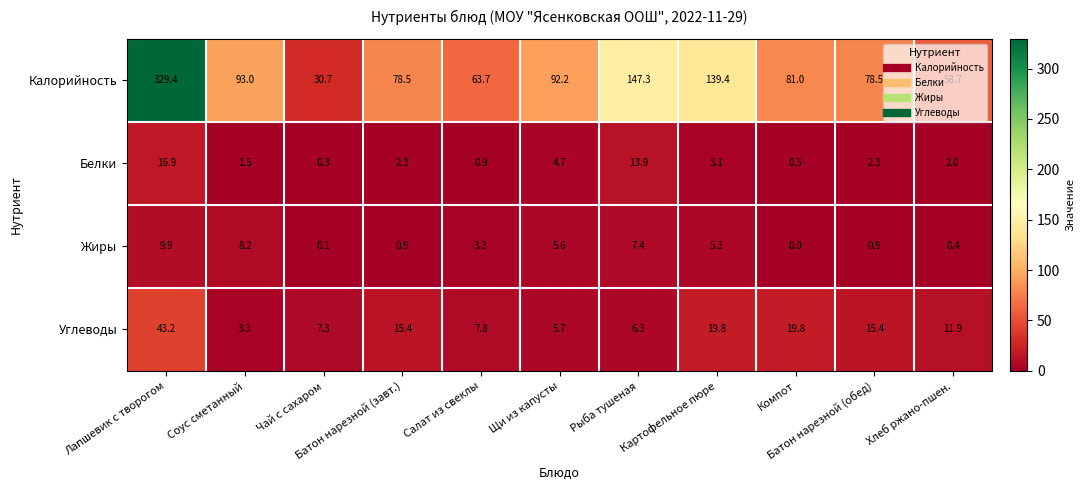

What is the greatest value displayed?

329.4